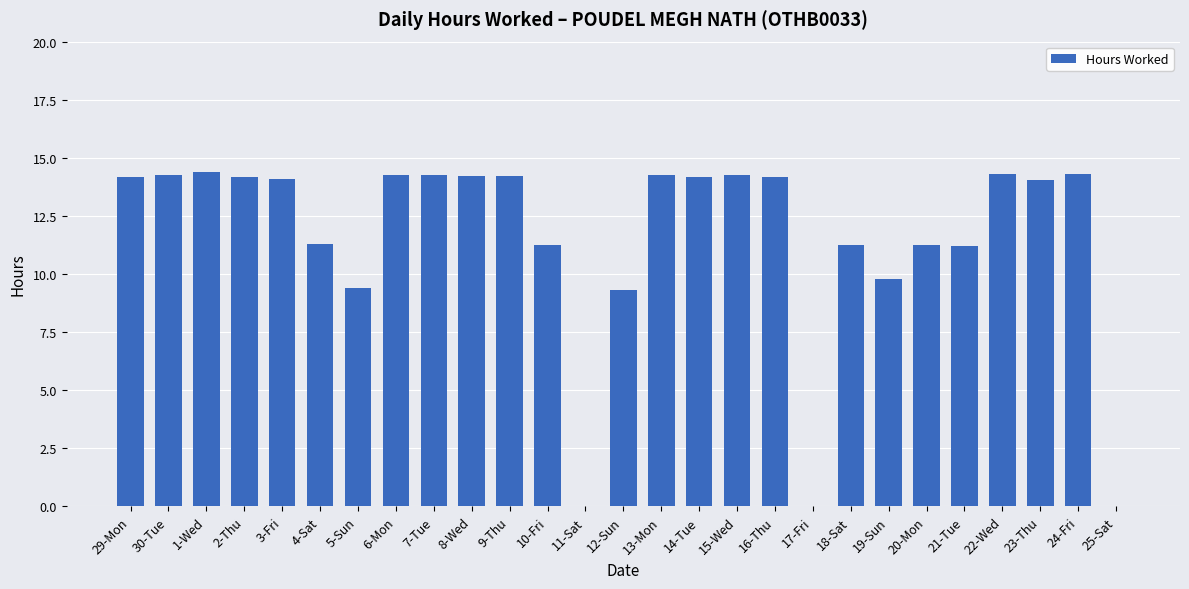

How many series are shown in this chart?

1